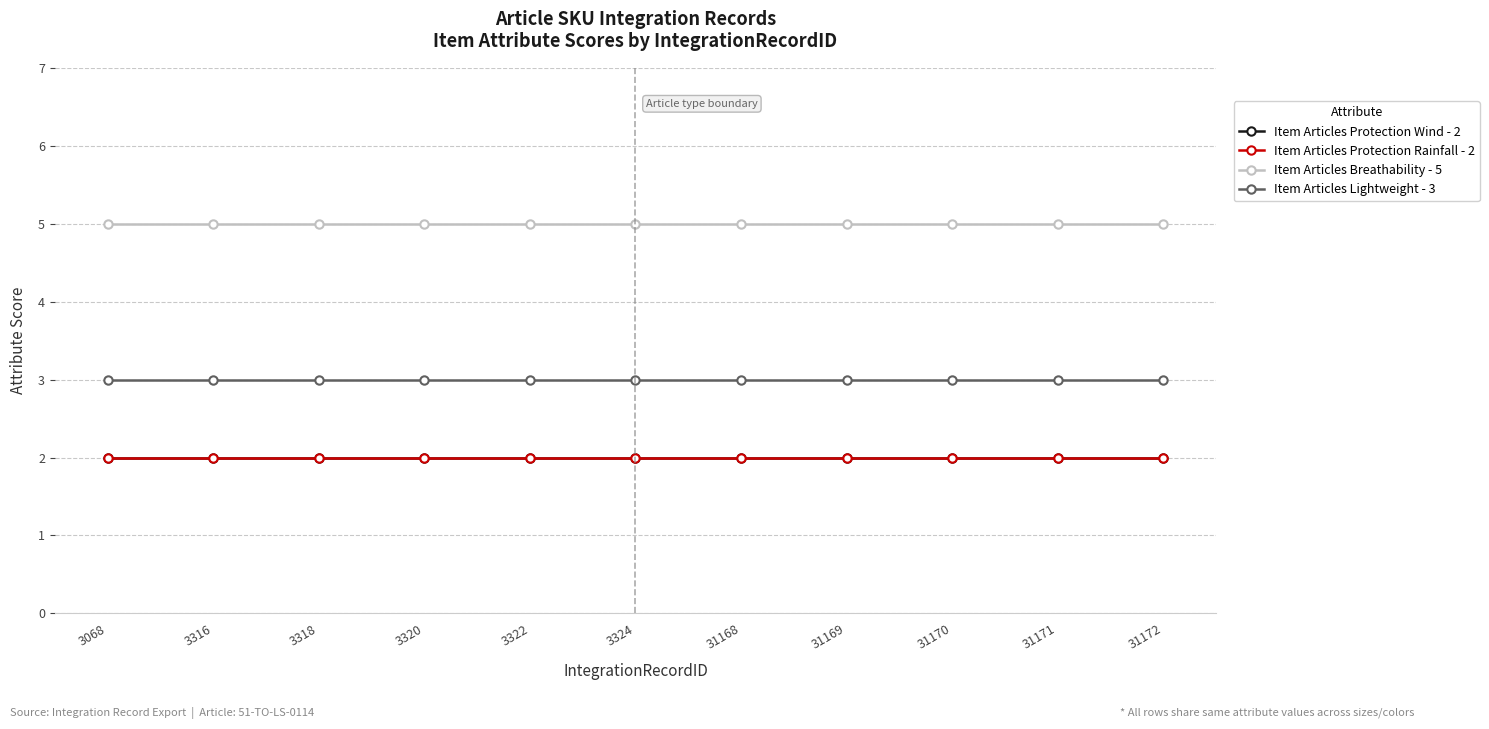

True or false: Item Articles Breathability - 5 has a value of 5 at 3322.

True